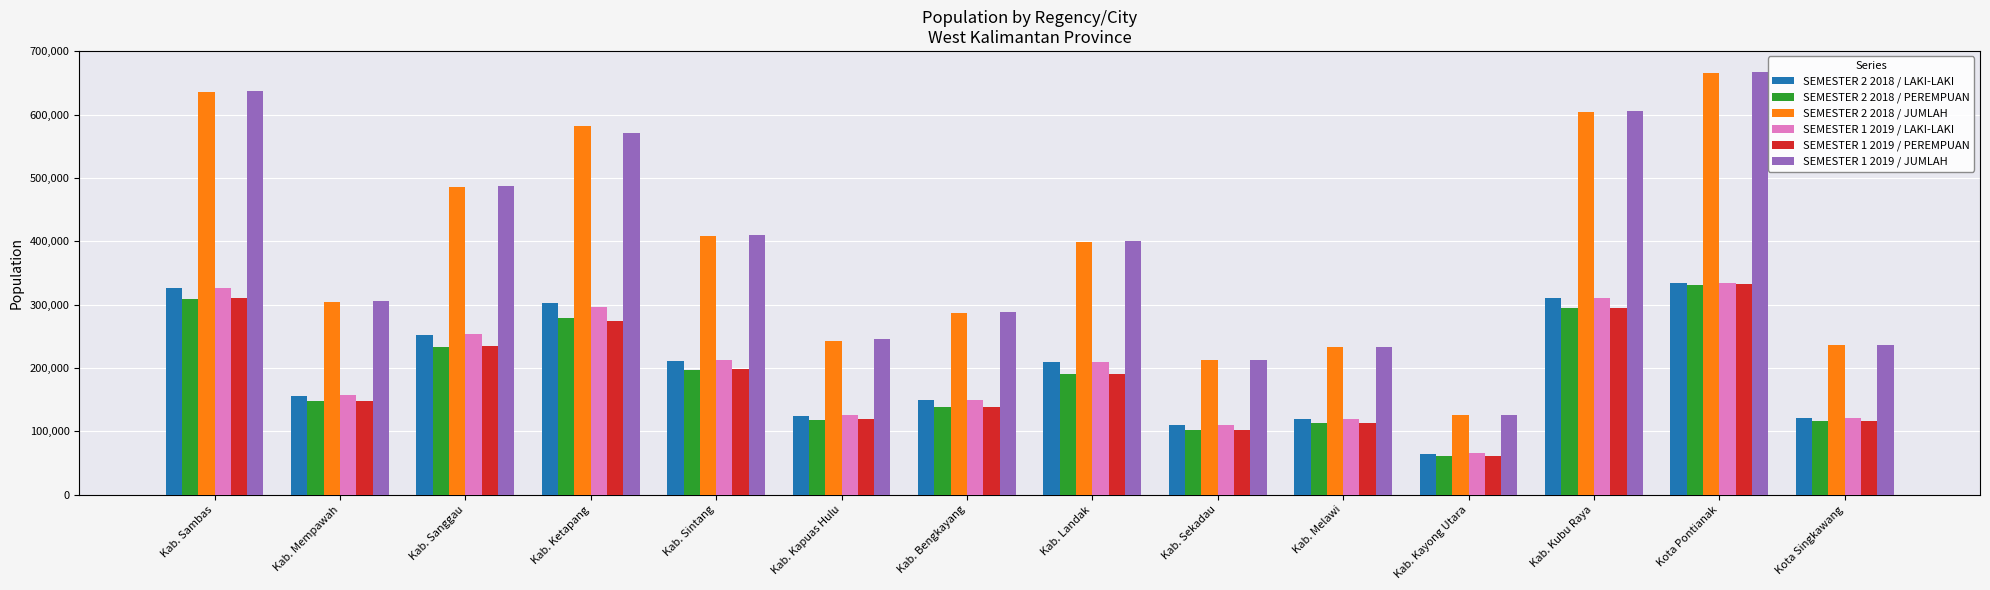

What is the average value of the SEMESTER 2 2018 / JUMLAH series?

387344